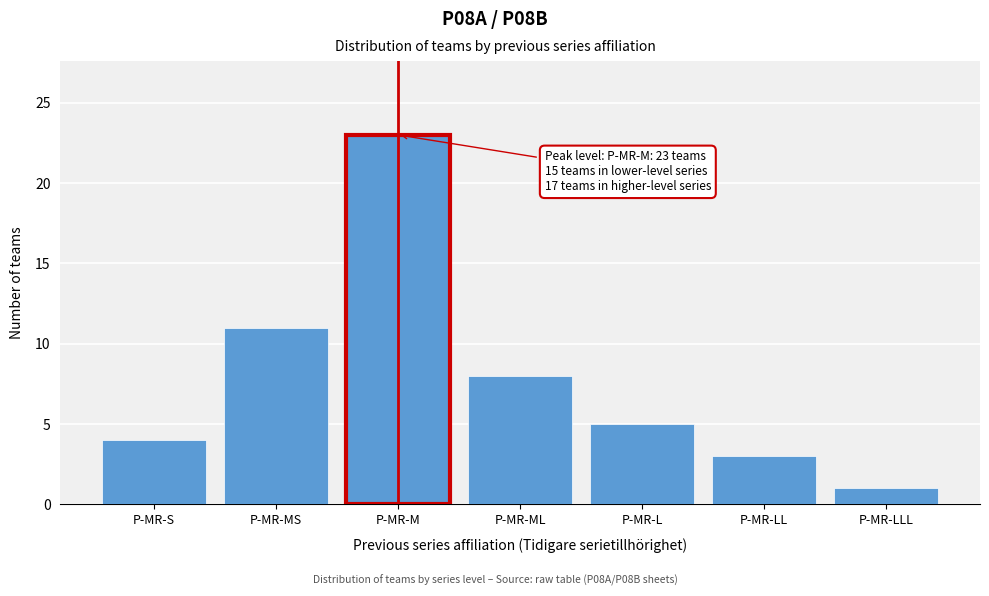

Reading left to right, list all the values displayed in this chart.

4	11	23	8	5	3	1